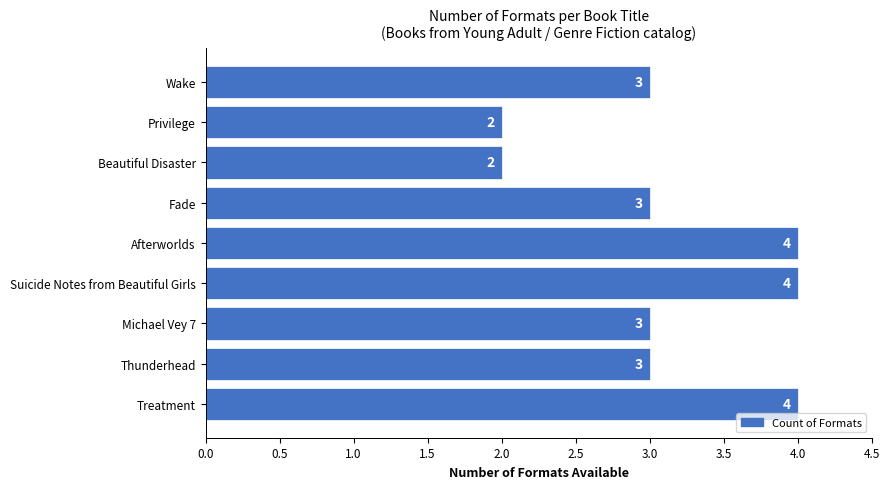

The chart shows a value of 1 at Suicide Notes from Beautiful Girls. True or false?

False